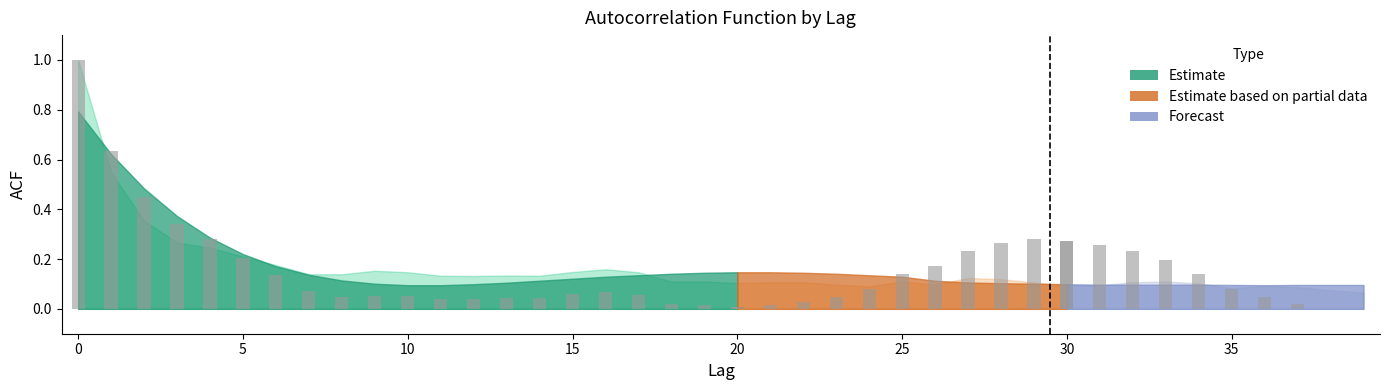

Reading left to right, extract all data points from this chart.

acf_shown: 0=1.0	1=0.6	2=0.4	3=0.3	4=0.2	5=0.2	6=0.2	7=0.1	8=0.1	9=0.2	10=0.1	11=0.1	12=0.1	13=0.1	14=0.1	15=0.1	16=0.2	17=0.1	18=0.1	19=0.1	20=0.1	21=0.1	22=0.1	23=0.1	24=0.1	25=0.1	26=0.1	27=0.1	28=0.1	29=0.1	30=0.1	31=0.1	32=0.1	33=0.1	34=0.1	35=0.1	36=0.1	37=0.1	38=0.1	39=0.1
acf_shown_smooth: 0=0.8	1=0.6	2=0.5	3=0.4	4=0.3	5=0.2	6=0.2	7=0.1	8=0.1	9=0.1	10=0.1	11=0.1	12=0.1	13=0.1	14=0.1	15=0.1	16=0.1	17=0.1	18=0.1	19=0.1	20=0.1	21=0.1	22=0.1	23=0.1	24=0.1	25=0.1	26=0.1	27=0.1	28=0.1	29=0.1	30=0.1	31=0.1	32=0.1	33=0.1	34=0.1	35=0.1	36=0.1	37=0.1	38=0.1	39=0.1
acf_li: 0=1.0	1=0.6	2=0.4	3=0.3	4=0.3	5=0.2	6=0.1	7=0.1	8=0.0	9=0.1	10=0.1	11=0.0	12=0.0	13=0.0	14=0.0	15=0.1	16=0.1	17=0.1	18=0.0	19=0.0	20=0.0	21=0.0	22=0.0	23=0.0	24=0.1	25=0.1	26=0.2	27=0.2	28=0.3	29=0.3	30=0.3	31=0.3	32=0.2	33=0.2	34=0.1	35=0.1	36=0.0	37=0.0	38=-0.0	39=-0.0